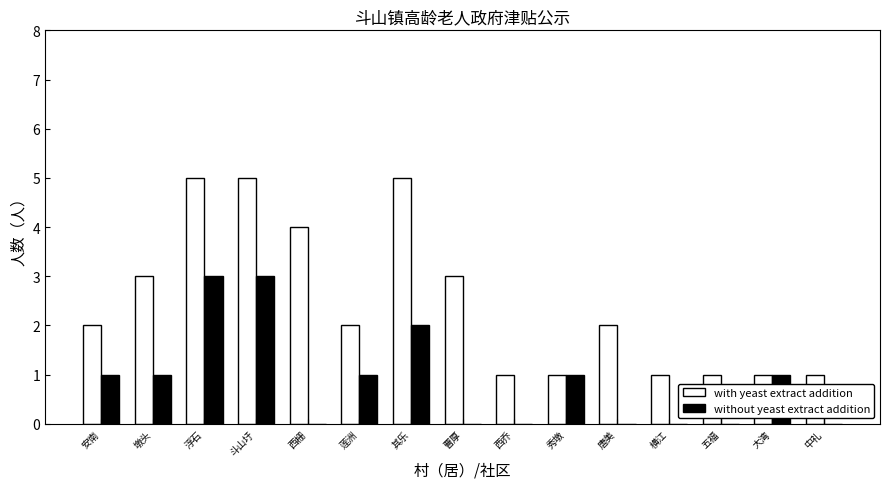

Count the number of categories in the chart.

15